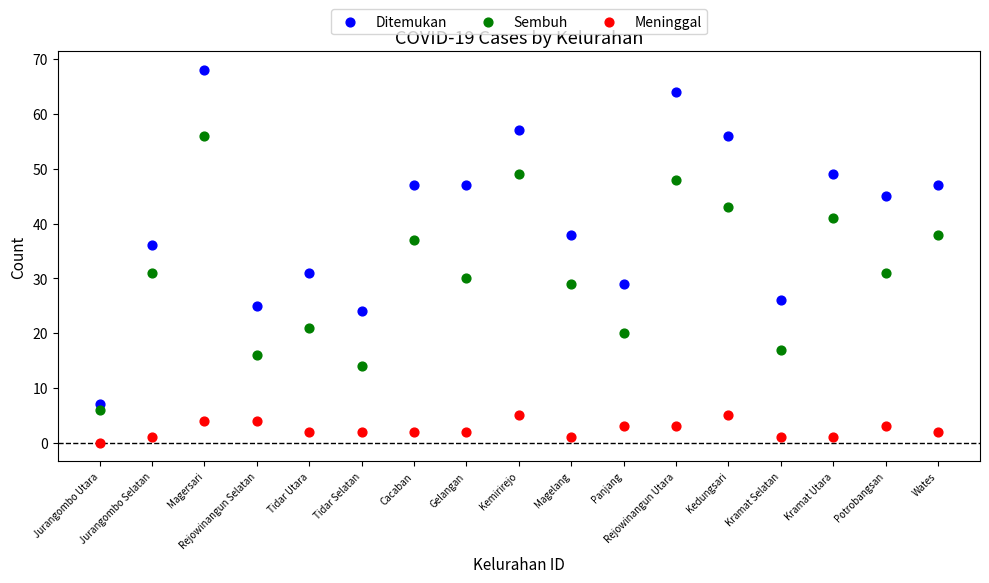

Across all data points, what is the range of X values (max minus min)?

16